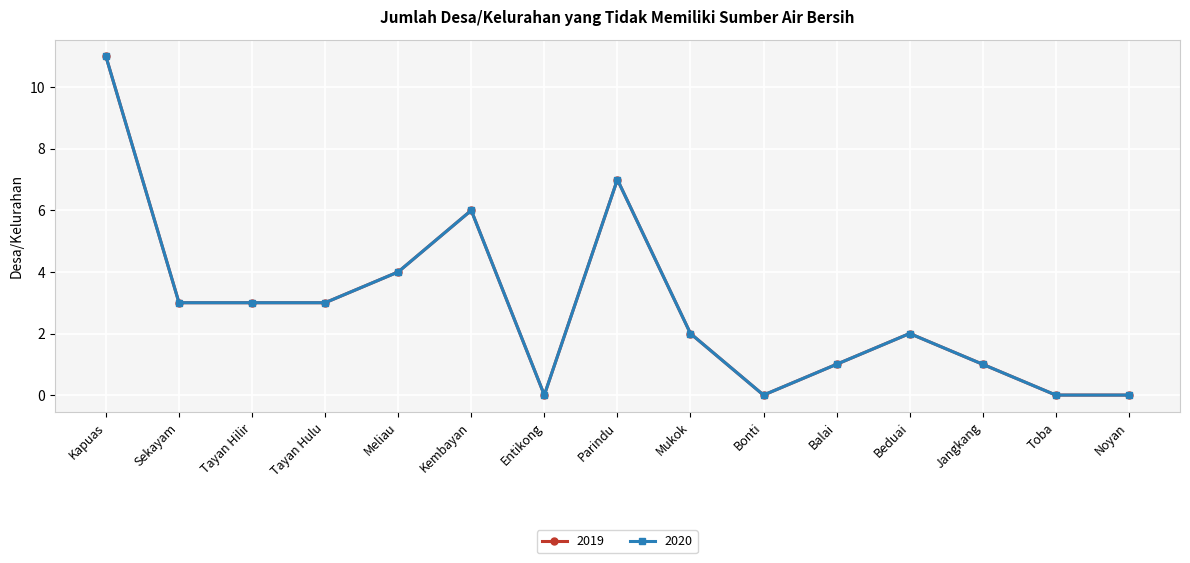

Is this an area chart (filled region under the line)?

No